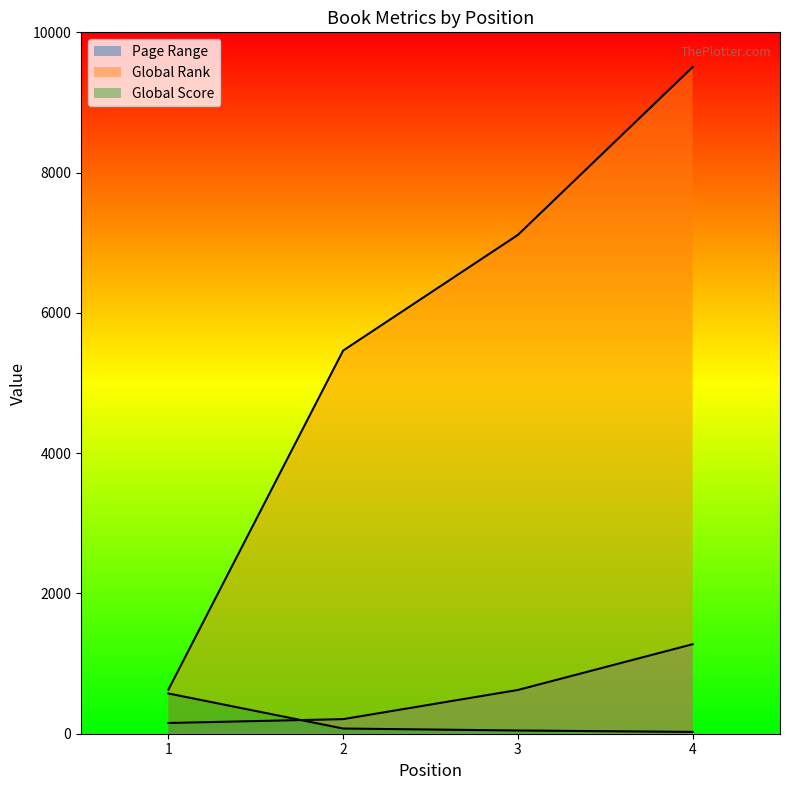

At which label does Page Range first exceed 624?

4